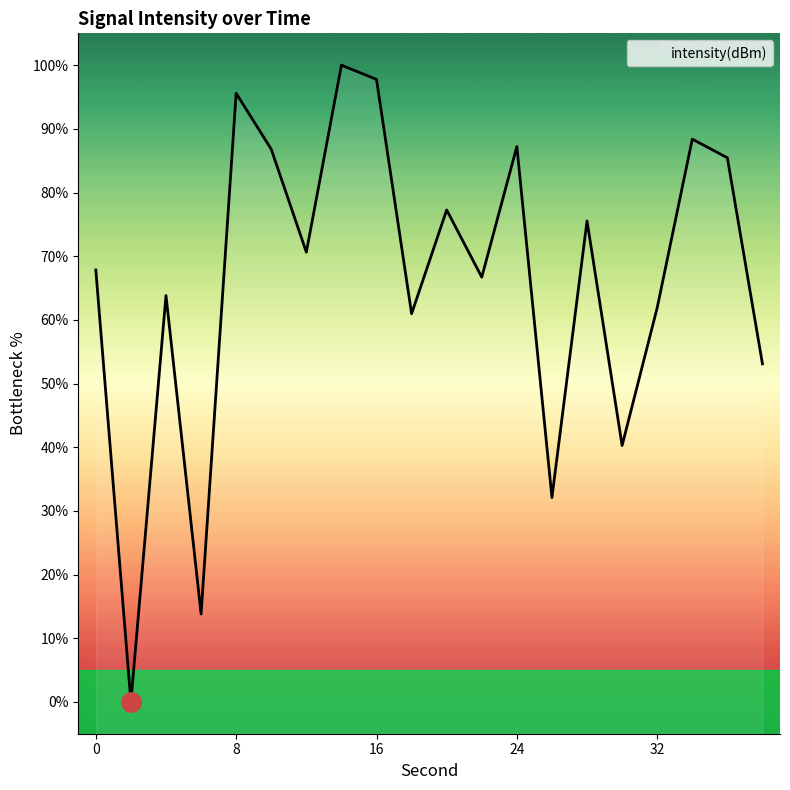

Where is the data nearest to the value 50?

38